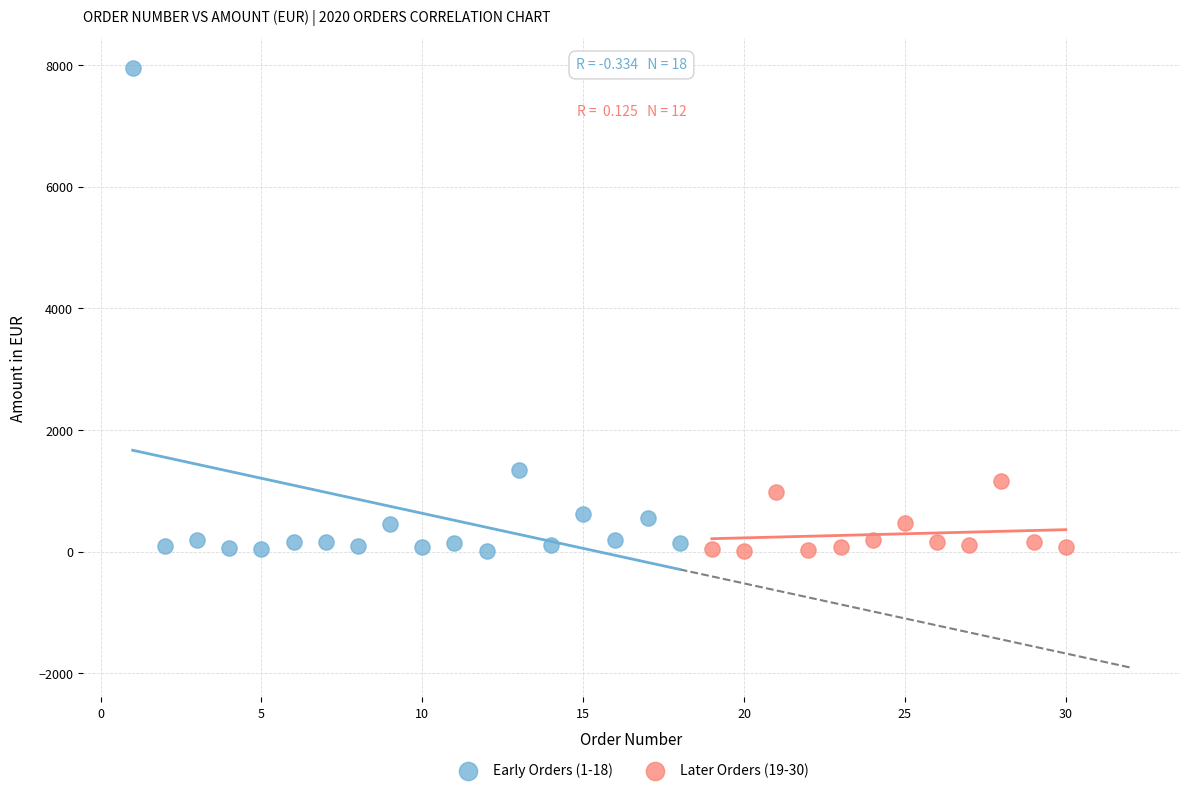

What are all the series names shown in the legend?

Early Orders (1-18), Later Orders (19-30)